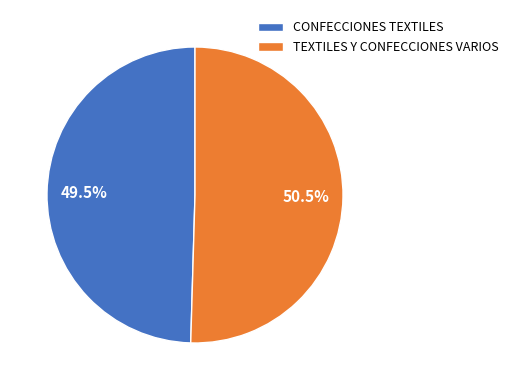

What is the total percentage of TEXTILES Y CONFECCIONES VARIOS and CONFECCIONES TEXTILES?

100.0%